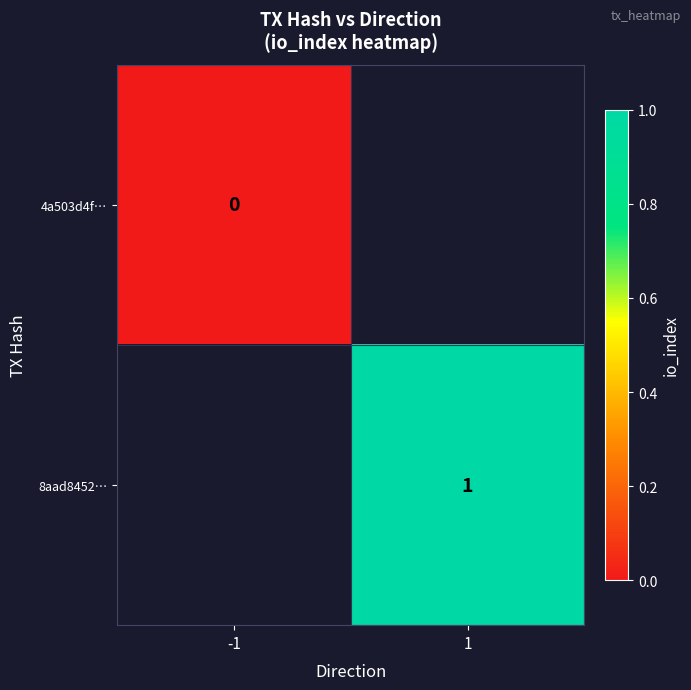

Is the value of 8aad8452… at 1 greater than the value of 4a503d4f… at -1?

Yes